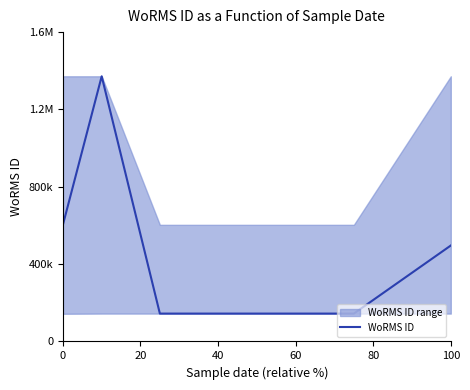

The chart shows a value of 739542 at 80. True or false?

False